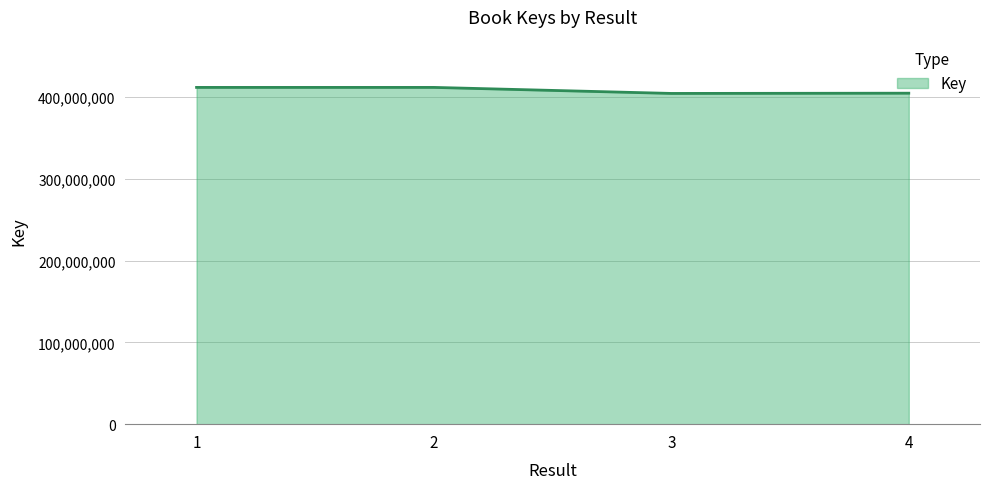

What is the ratio of the value at 3 to the value at 2?

1.0